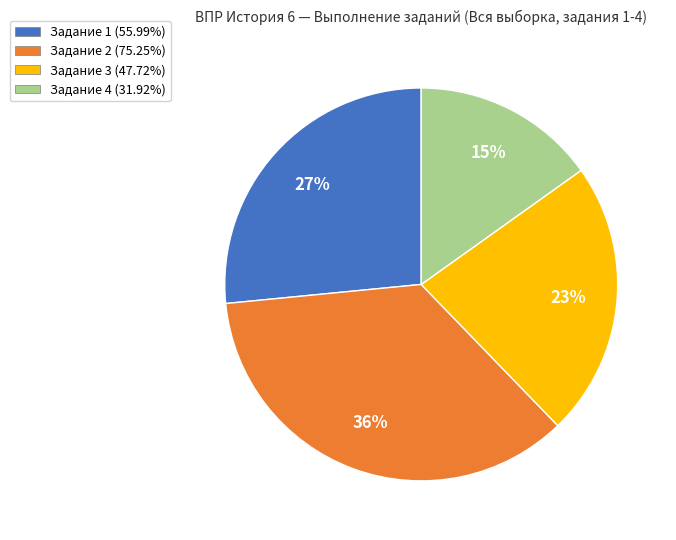

To the nearest percent, what is the difference between the largest and smallest slice percentages?

21%